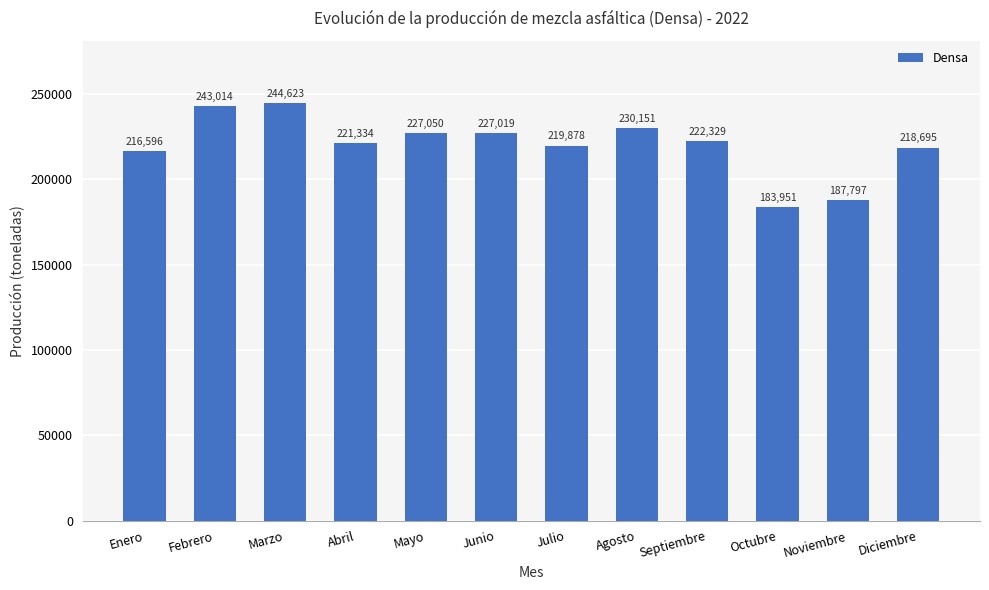

What is the change in value from Mayo to Junio?

-31